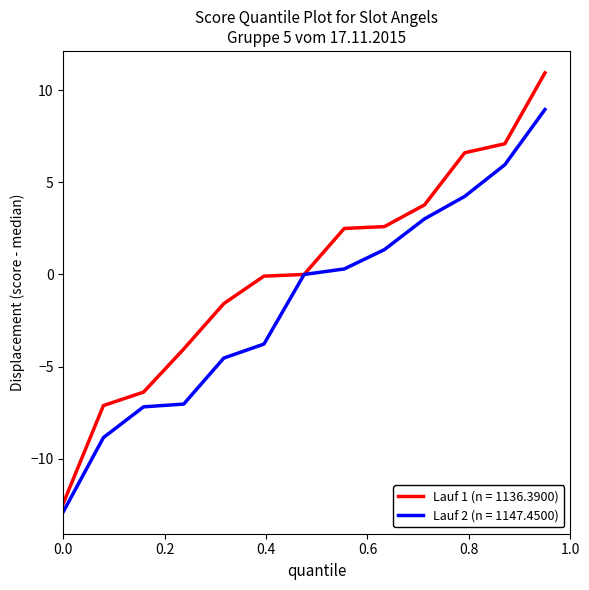

What is the smallest value displayed?

-12.9